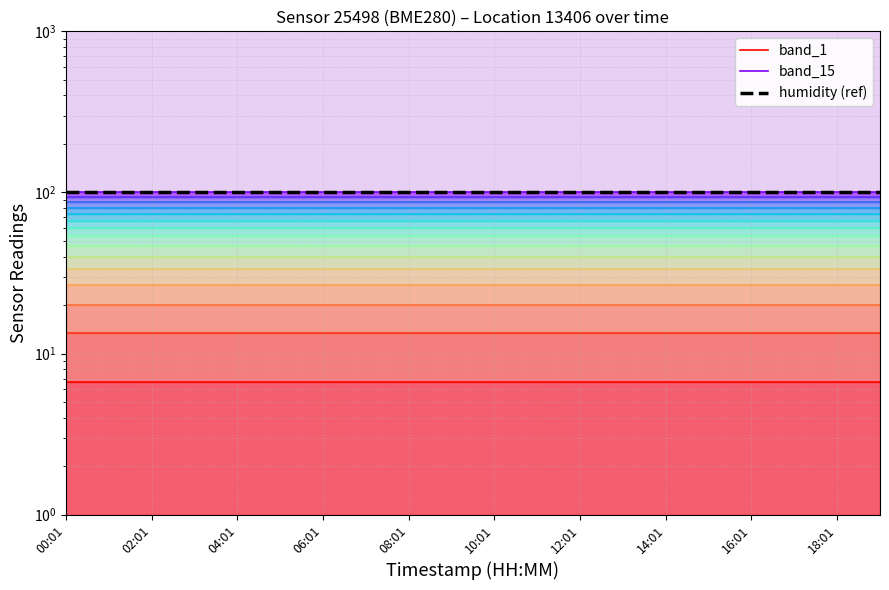

What is the label of the 15th point from the left?

14:01